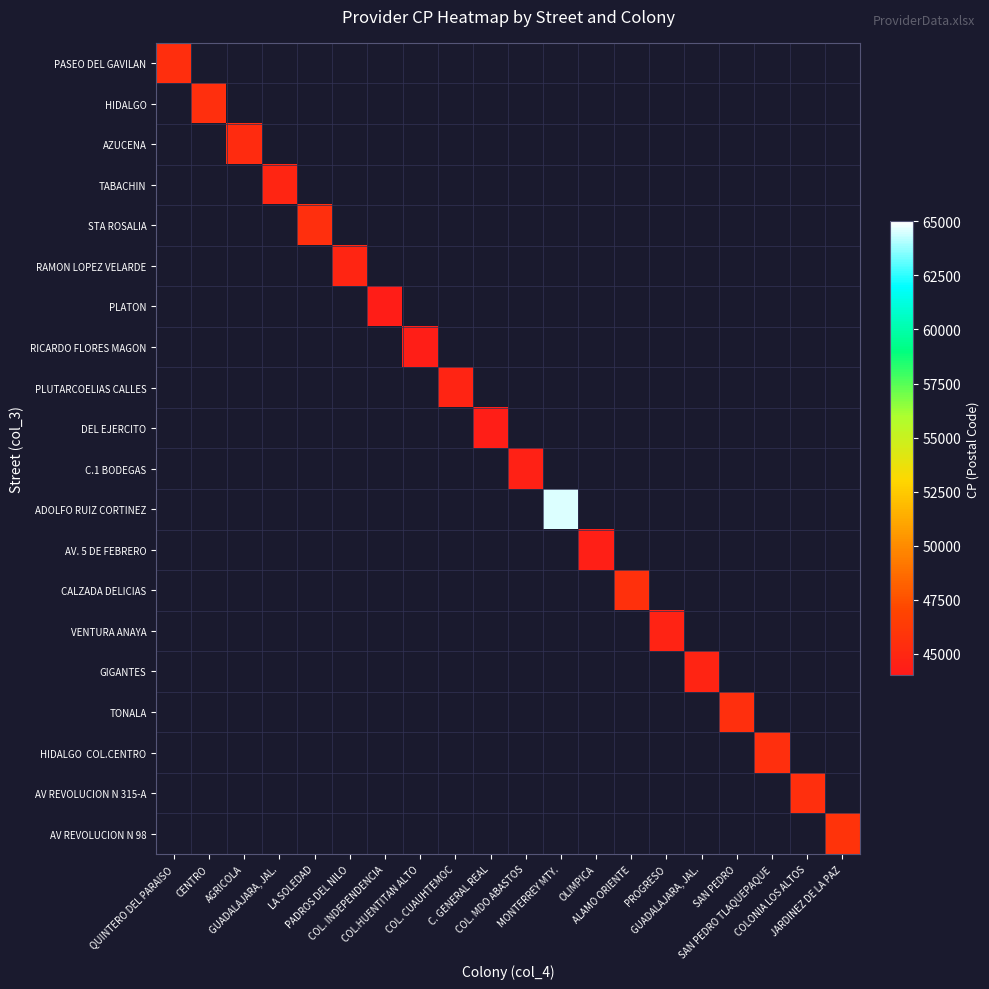

What is the total value across all series at COL. CUAUHTEMOC?

44750